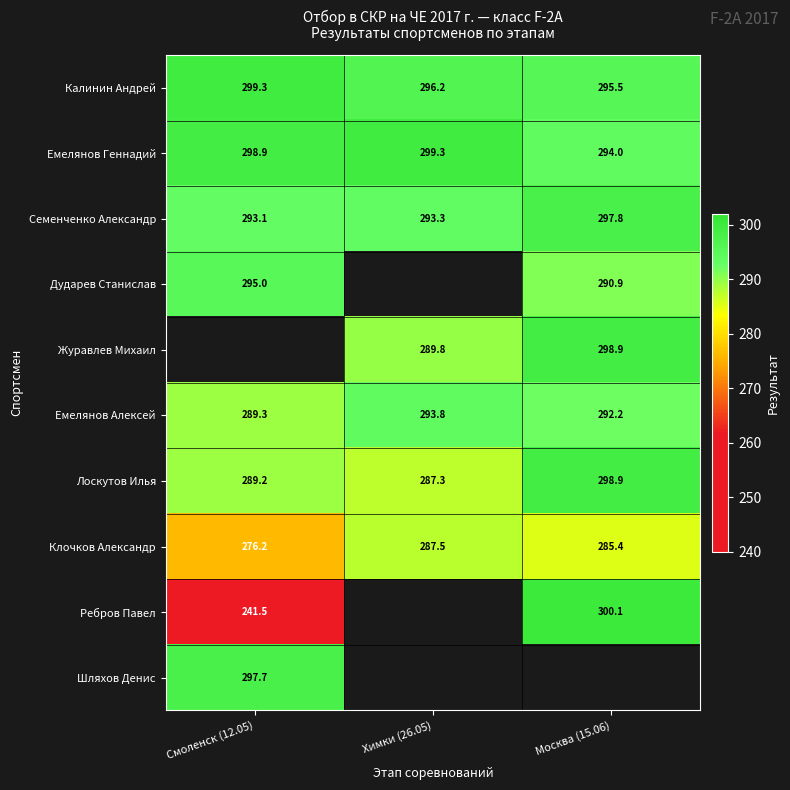

Which has a higher value, Москва (15.06) or Смоленск (12.05)?

Смоленск (12.05)